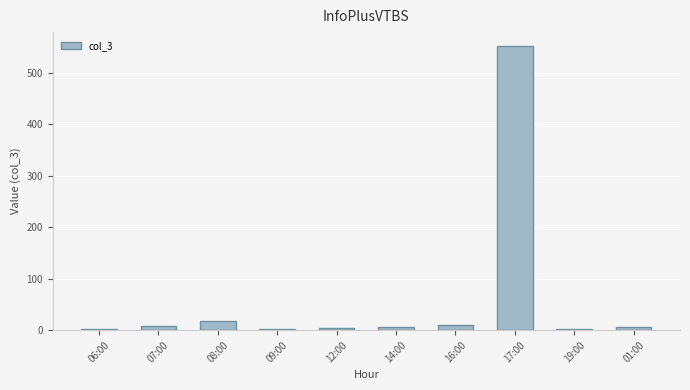

What is the label of the 5th bar from the left?

12:00